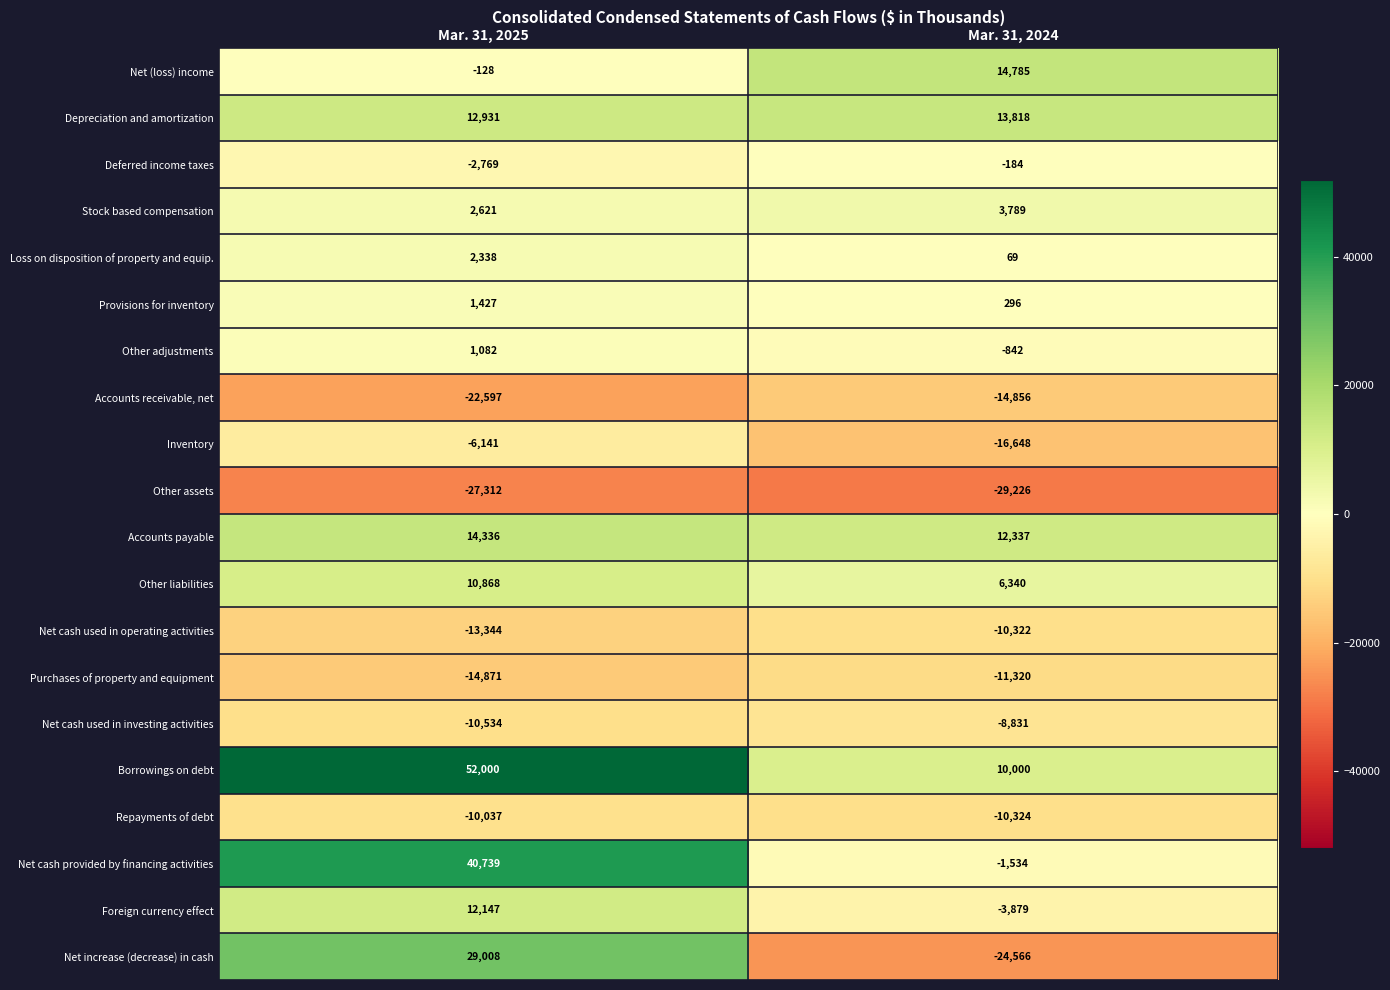

Rank the series by their maximum value, from lowest to highest.

Other assets, Accounts receivable, net, Purchases of property and equipment, Net cash used in operating activities, Repayments of debt, Net cash used in investing activities, Inventory, Deferred income taxes, Other adjustments, Provisions for inventory, Loss on disposition of property and equip., Stock based compensation, Other liabilities, Foreign currency effect, Depreciation and amortization, Accounts payable, Net (loss) income, Net increase (decrease) in cash, Net cash provided by financing activities, Borrowings on debt